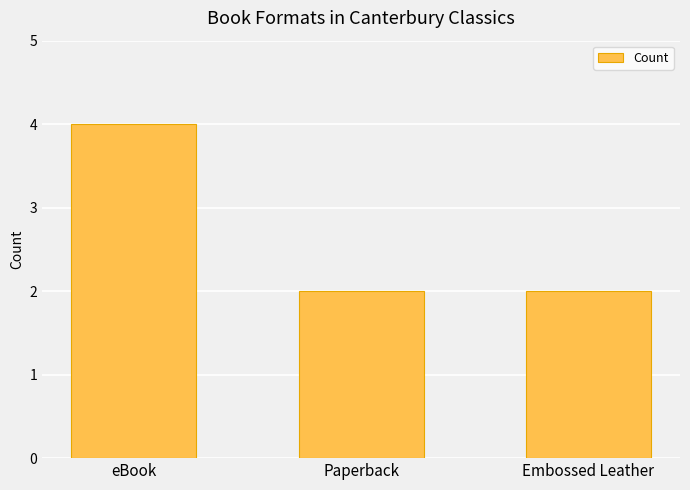

What is the greatest value displayed?

4